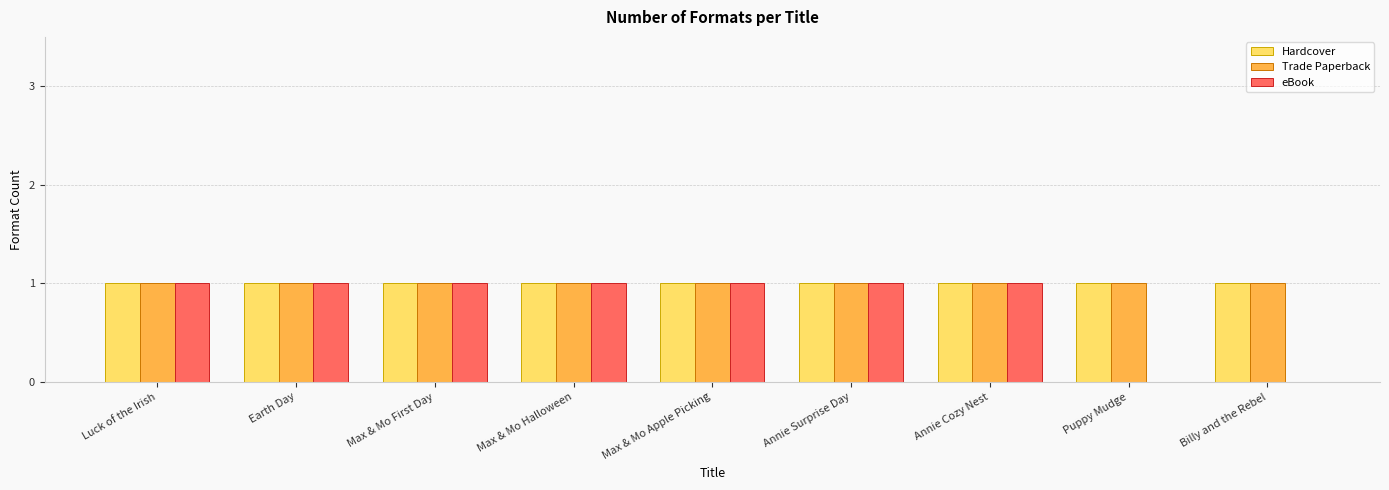

What value does the eBook series have at Max & Mo First Day?

1